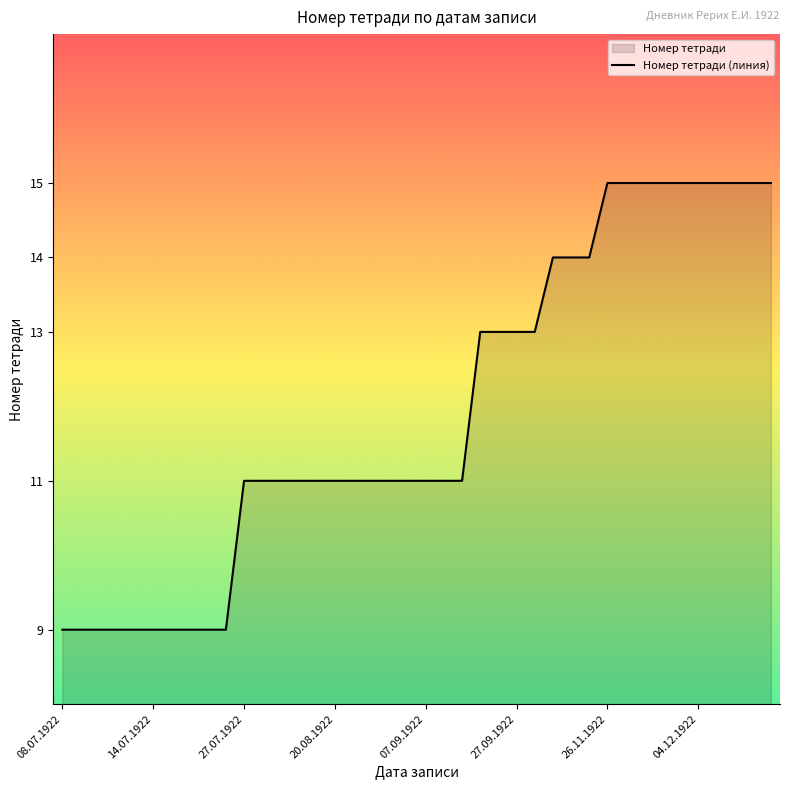

What is the ratio of the value at 20.08.1922 to the value at 26.11.1922?

0.7